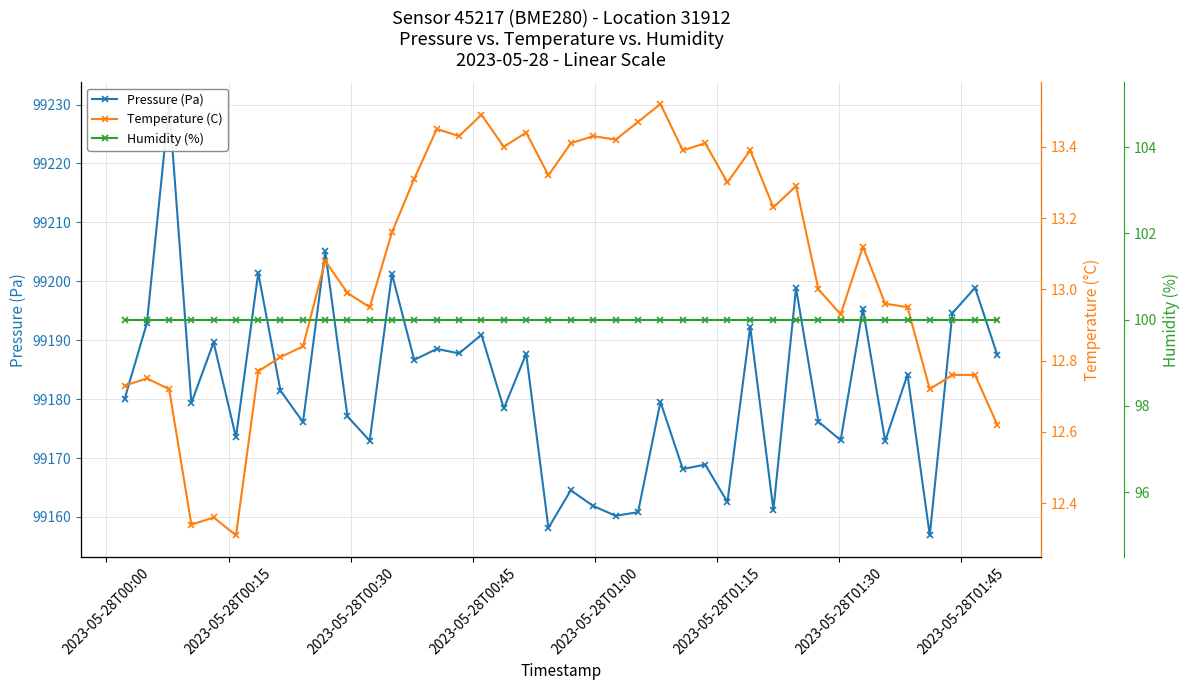

Which series has the widest spread of values?

Pressure (Pa)